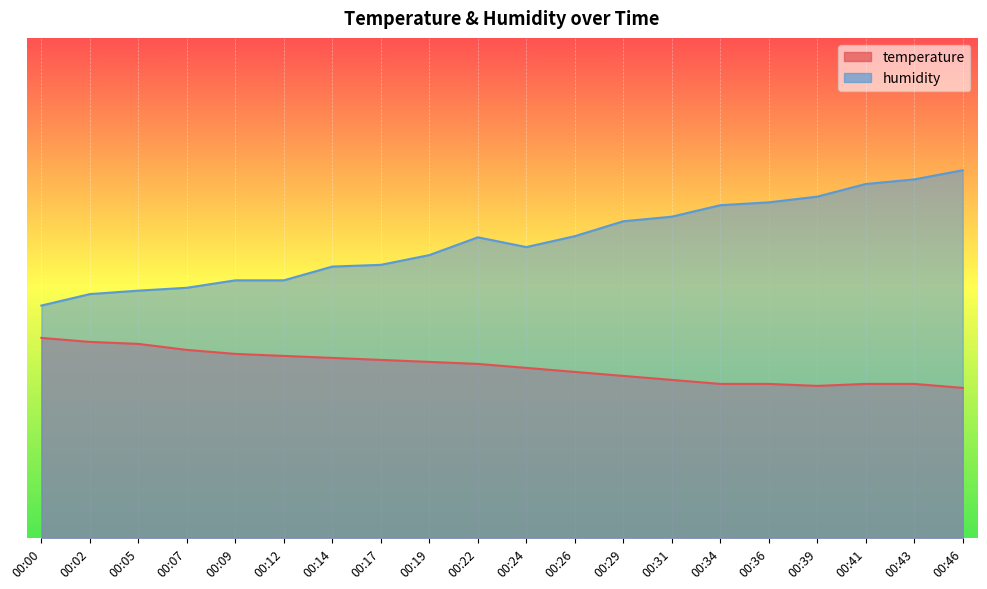

True or false: humidity and temperature cross at least once.

False